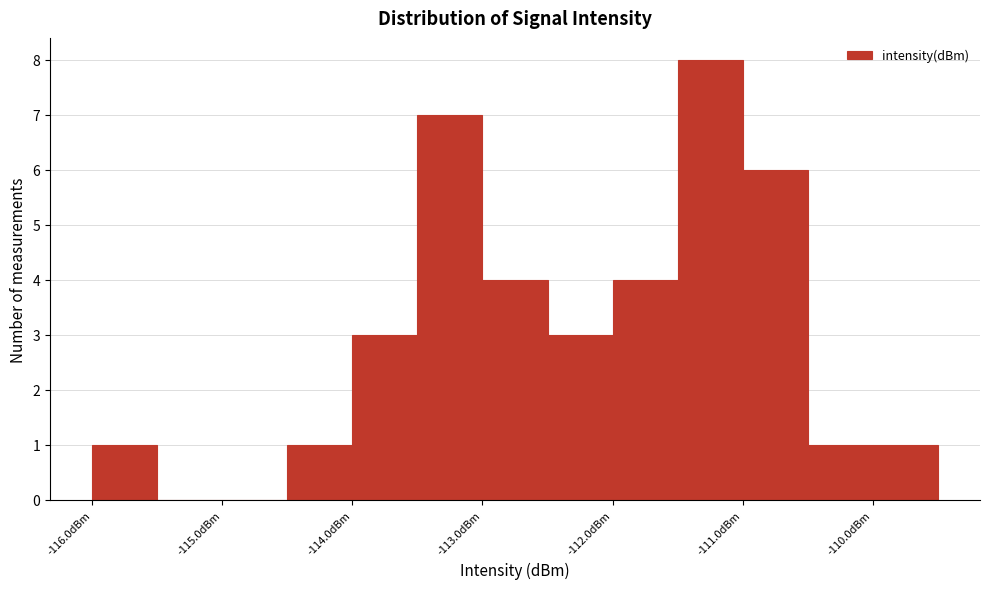

Reading left to right, transcribe this chart: for each bar, give the range it covers on the x-axis and its height. The values are not printed on the chart, so give them approximately, as read against the axis.

-116.0 to -115.5: 1
-115.5 to -115.0: 0
-115.0 to -114.5: 0
-114.5 to -114.0: 1
-114.0 to -113.5: 3
-113.5 to -113.0: 7
-113.0 to -112.5: 4
-112.5 to -112.0: 3
-112.0 to -111.5: 4
-111.5 to -111.0: 8
-111.0 to -110.5: 6
-110.5 to -110.0: 1
-110.0 to -109.5: 1